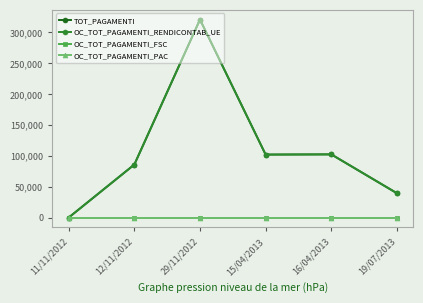

Is this an area chart (filled region under the line)?

No